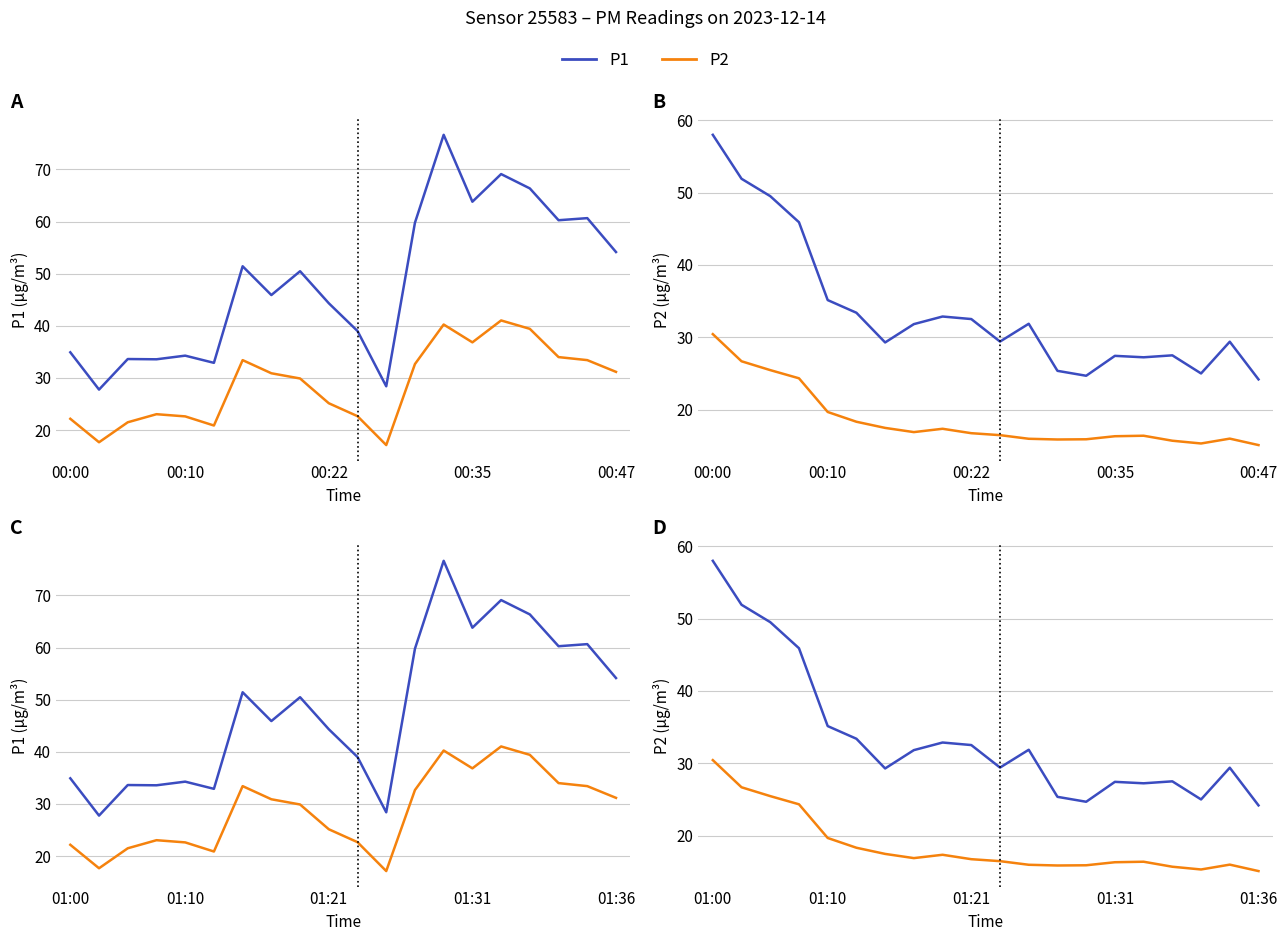

What is the difference between the maximum and minimum values in the P2 series?

15.3